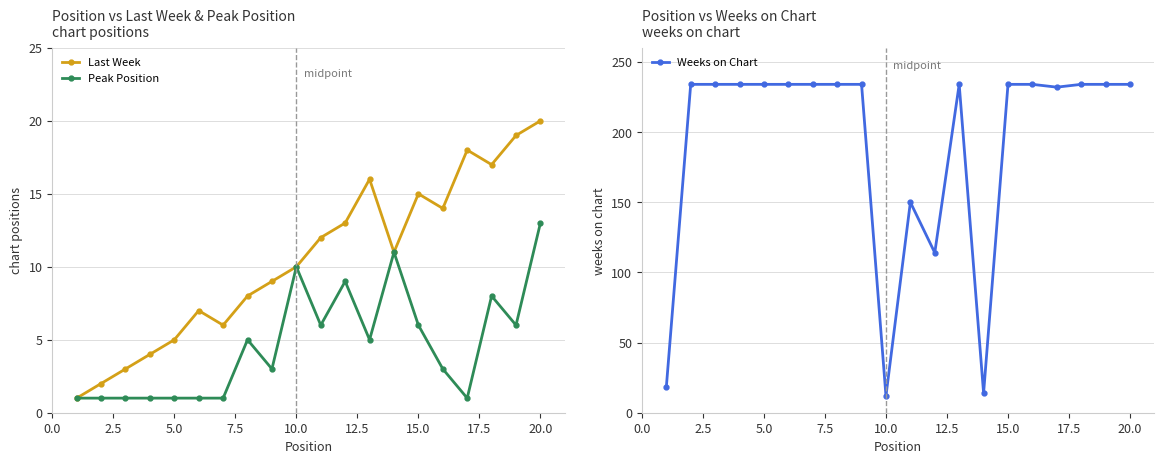

What is the average value of the Peak Position series?

5